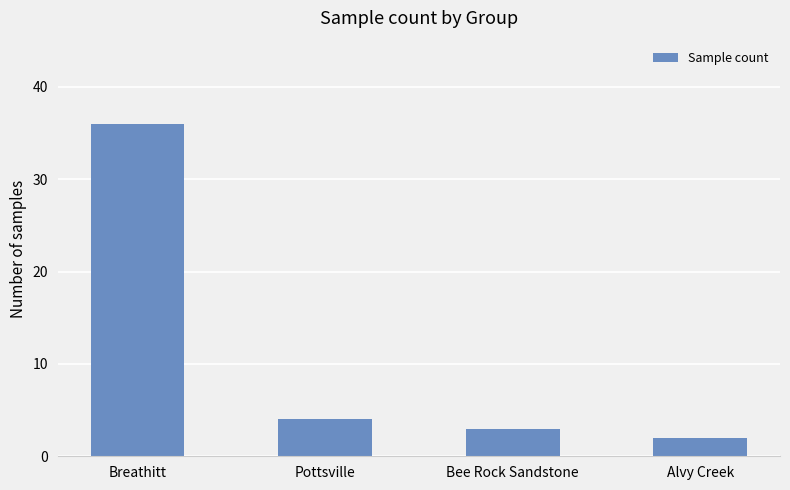

Reading left to right, transcribe all the data shown in this chart.

Breathitt=36	Pottsville=4	Bee Rock Sandstone=3	Alvy Creek=2